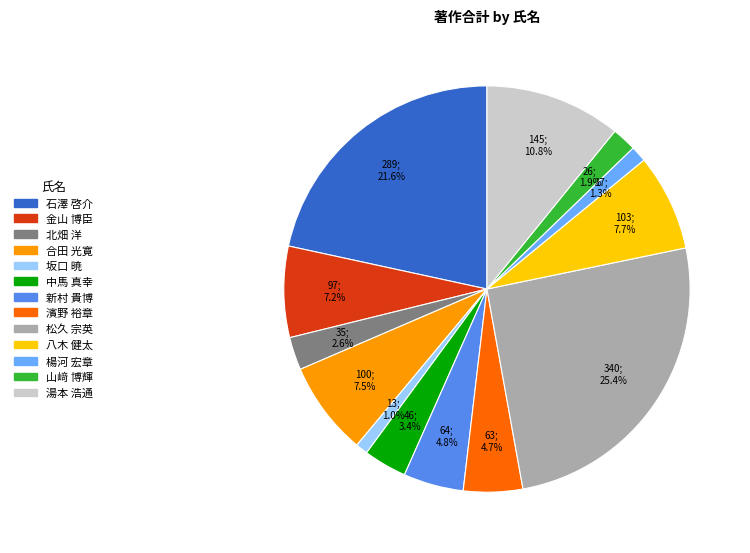

Approximately how many times larger is the value at 坂口 暁 compared to 合田 光寛?

0.1